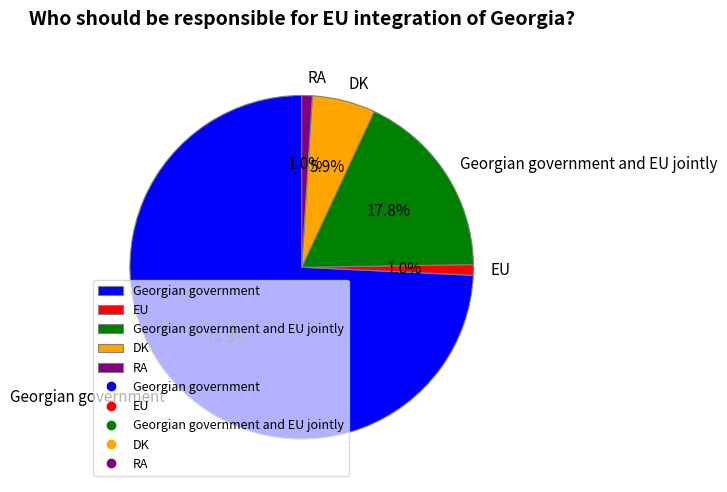

The RA slice represents 7% of the pie. True or false?

False